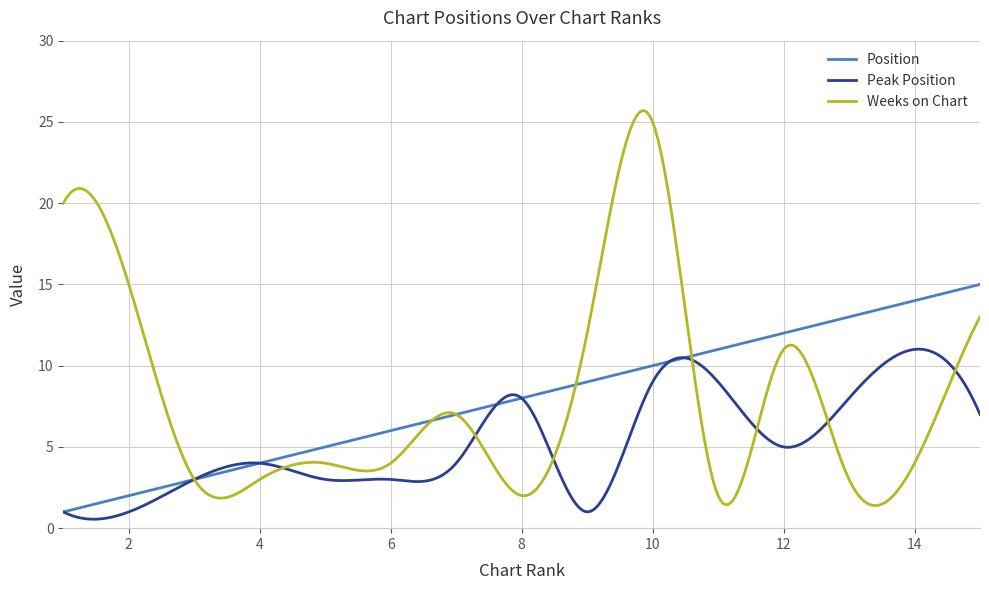

What is the greatest value displayed?

25.7